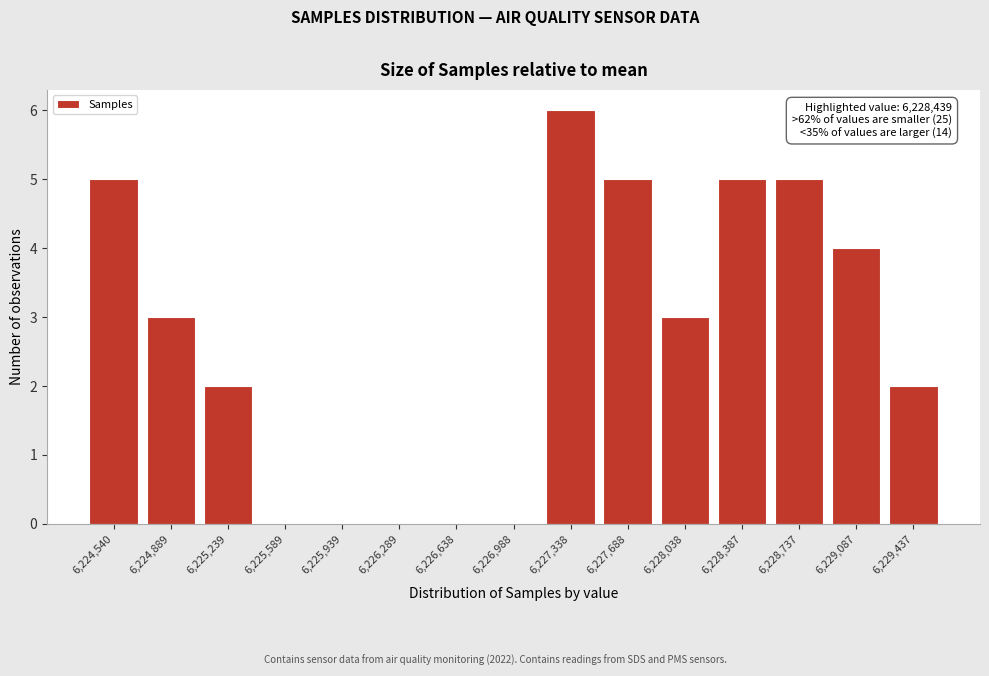

Reading left to right, list all the values displayed in this chart.

6,224,540=5	6,224,889=3	6,225,239=2	6,225,589=0	6,225,939=0	6,226,289=0	6,226,638=0	6,226,988=0	6,227,338=6	6,227,688=5	6,228,038=3	6,228,387=5	6,228,737=5	6,229,087=4	6,229,437=2